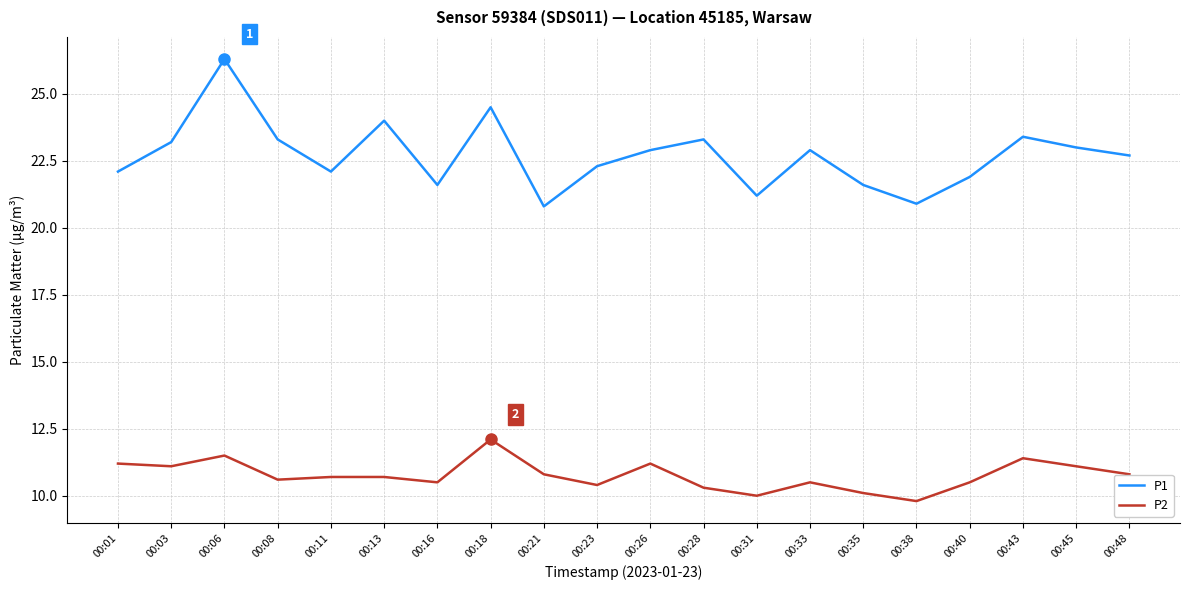

What is the difference between the highest and lowest values at 00:38?

11.1